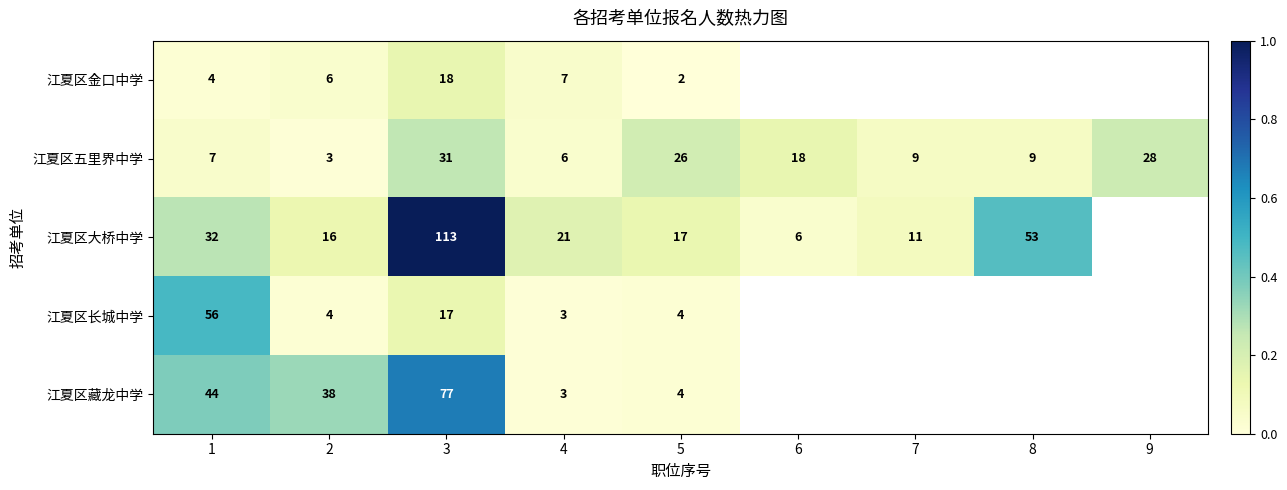

The value of 江夏区金口中学 at 3 is 18. True or false?

True